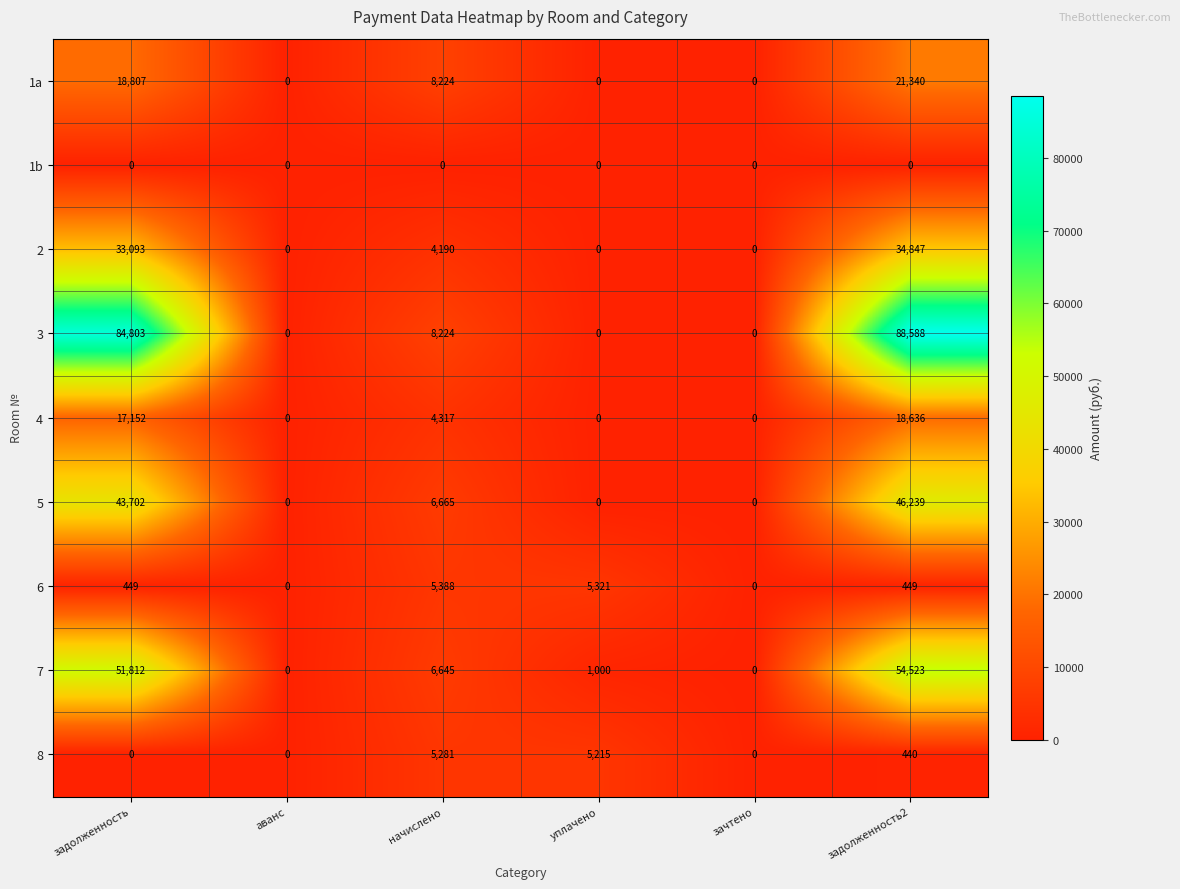

What is the average value of the 7 series?

18997